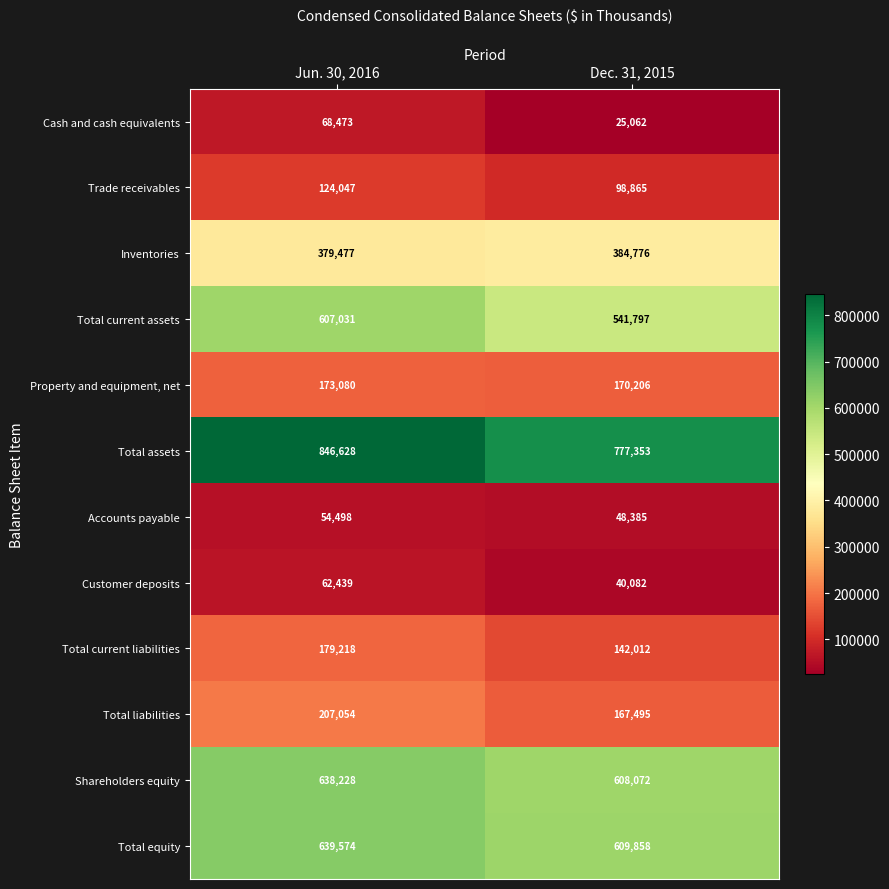

Reading left to right, list all the values displayed in this chart.

Cash and cash equivalents: Jun. 30, 2016=68473	Dec. 31, 2015=25062
Trade receivables: Jun. 30, 2016=124047	Dec. 31, 2015=98865
Inventories: Jun. 30, 2016=379477	Dec. 31, 2015=384776
Total current assets: Jun. 30, 2016=607031	Dec. 31, 2015=541797
Property and equipment, net: Jun. 30, 2016=173080	Dec. 31, 2015=170206
Total assets: Jun. 30, 2016=846628	Dec. 31, 2015=777353
Accounts payable: Jun. 30, 2016=54498	Dec. 31, 2015=48385
Customer deposits: Jun. 30, 2016=62439	Dec. 31, 2015=40082
Total current liabilities: Jun. 30, 2016=179218	Dec. 31, 2015=142012
Total liabilities: Jun. 30, 2016=207054	Dec. 31, 2015=167495
Shareholders equity: Jun. 30, 2016=638228	Dec. 31, 2015=608072
Total equity: Jun. 30, 2016=639574	Dec. 31, 2015=609858